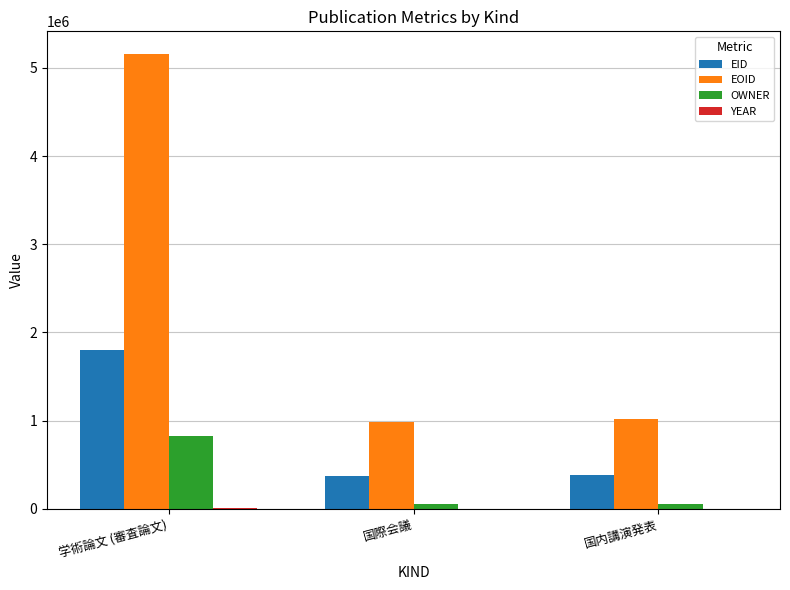

Which series has the largest range (max minus min)?

EOID